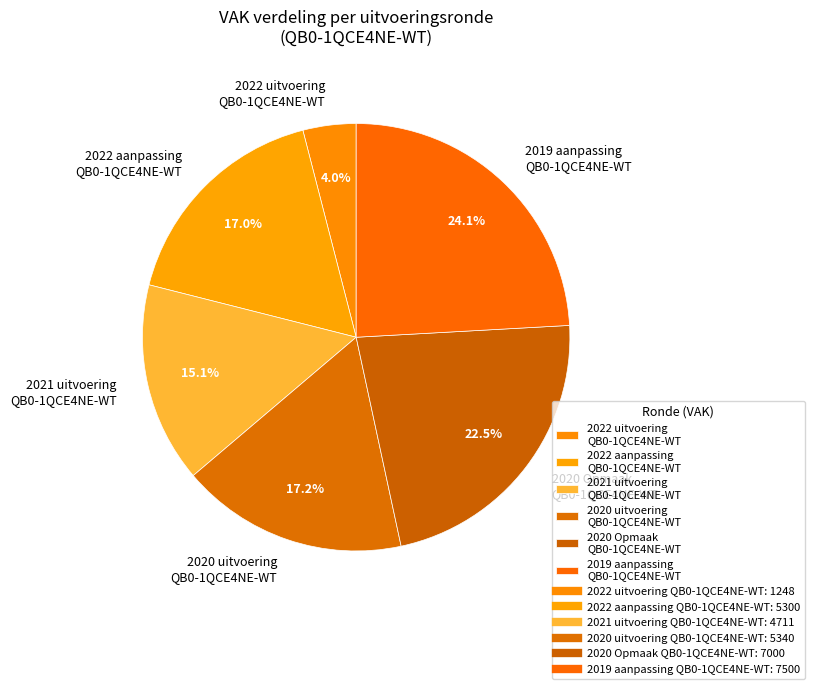

Is there a majority slice in this chart?

No